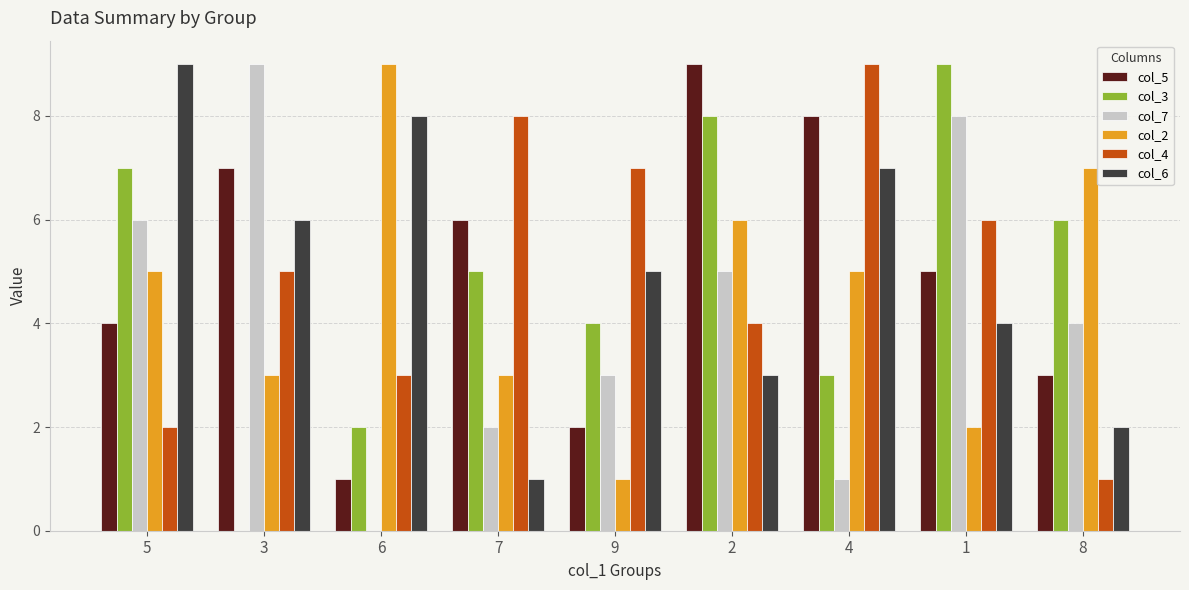

Is it true that col_3 equals 5 at 5?

False